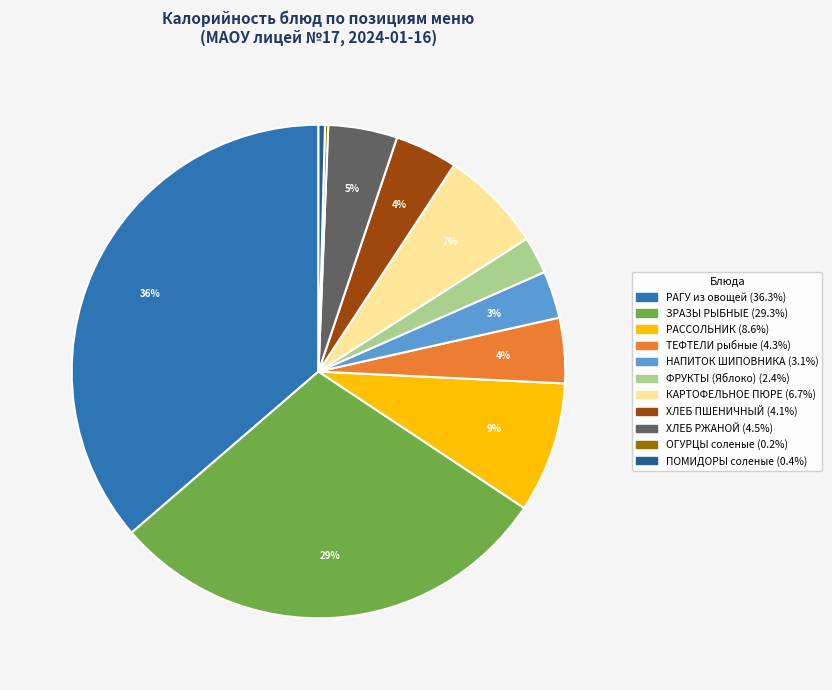

Does any single category account for the majority?

No